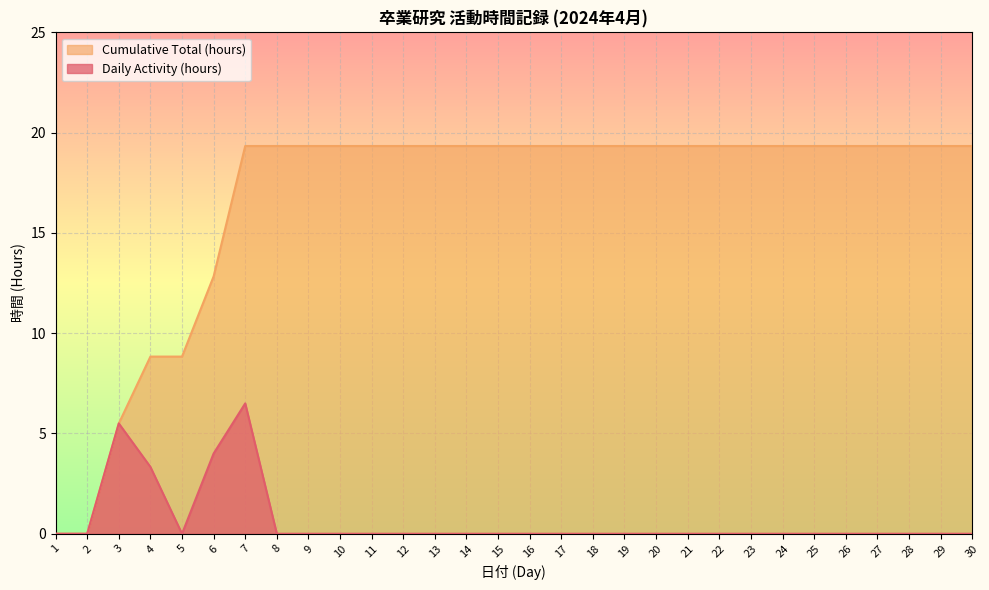

Which category has the highest value in the Cumulative Total (hours) series?

7